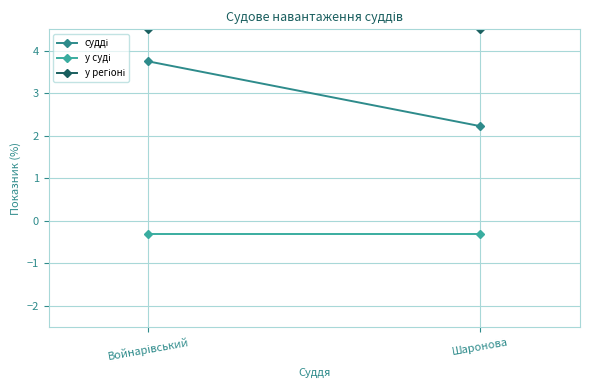

True or false: у суді has a value of -0.1 at Войнарівський.

False